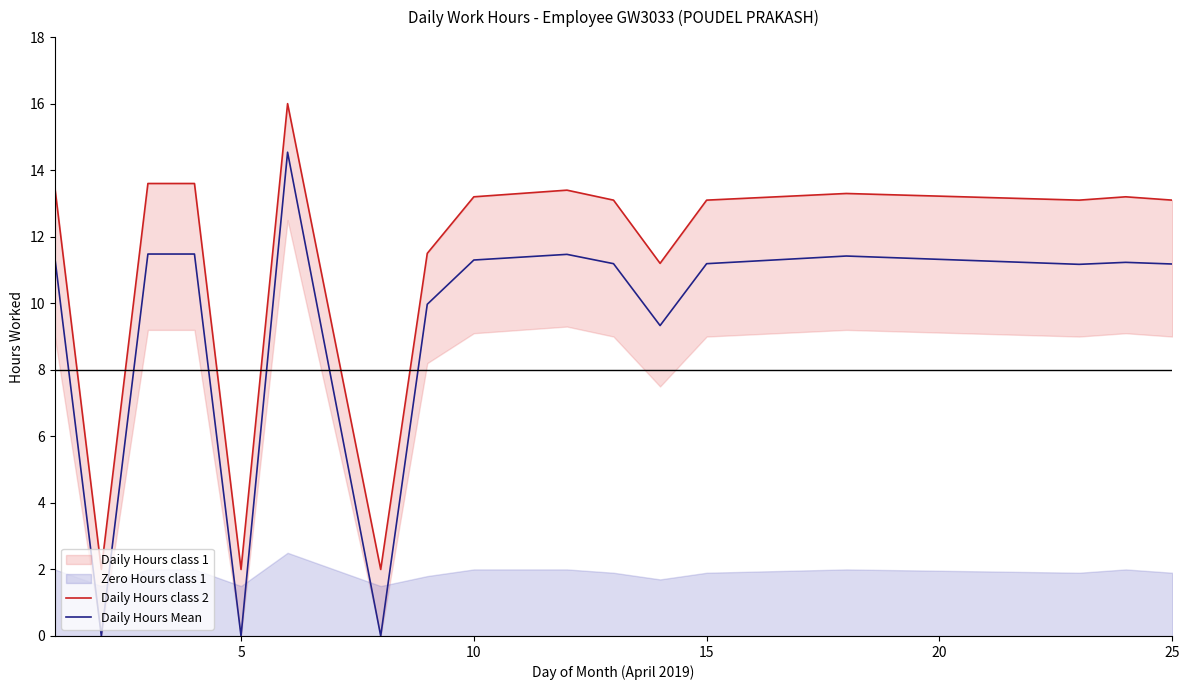

What is the difference between the maximum and minimum values in the Daily Hours class 2 series?

14.0